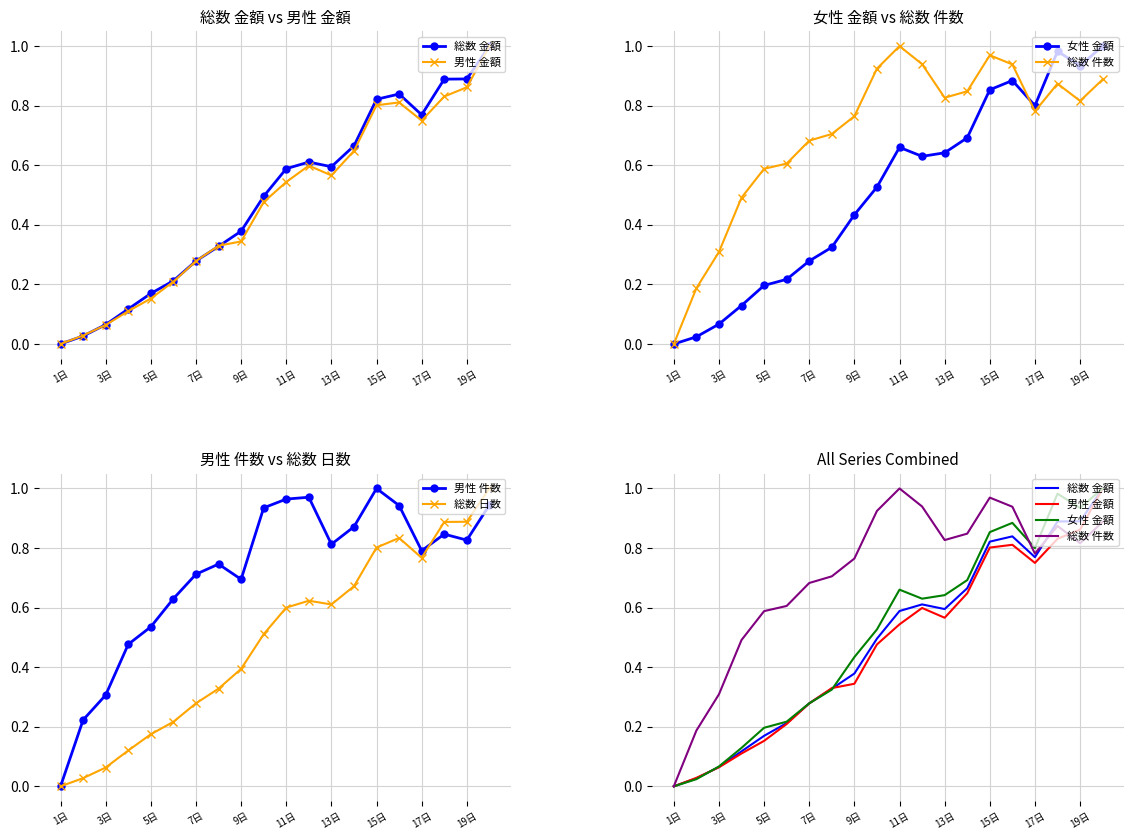

What is the difference between the second highest and second lowest values in the 男性 件数 series?

0.7